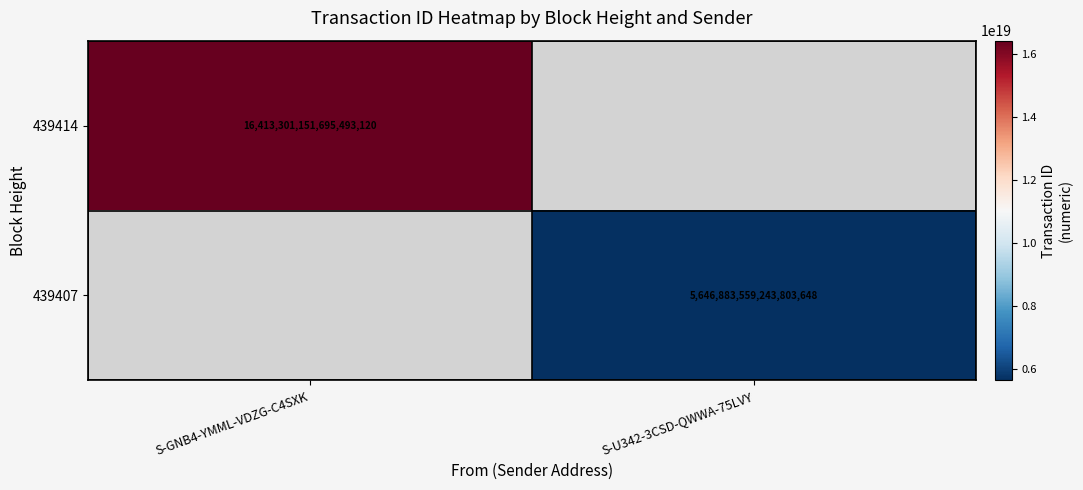

The value of 439414 at S-GNB4-YMML-VDZG-C4SXK is 16413301151695493120. True or false?

True